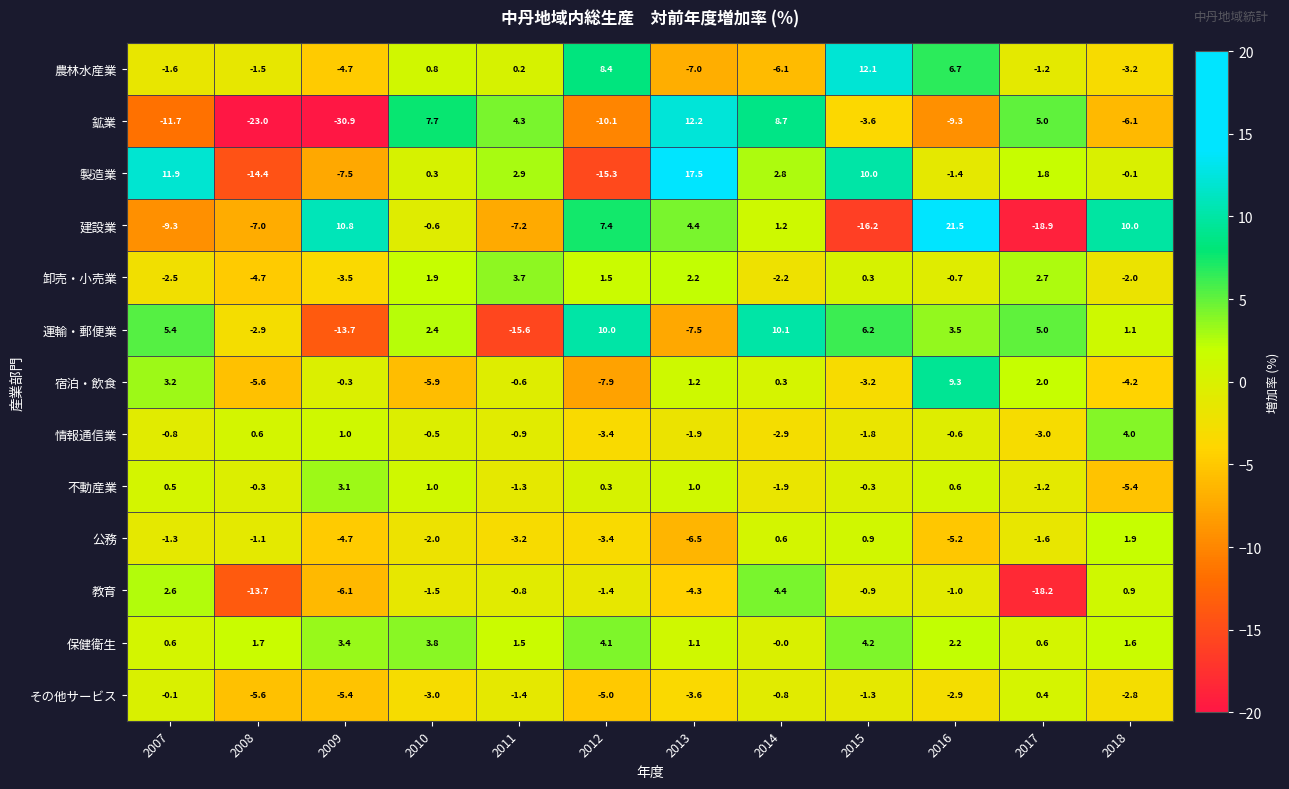

Is it true that 農林水産業 equals -1.1 at 2018?

False